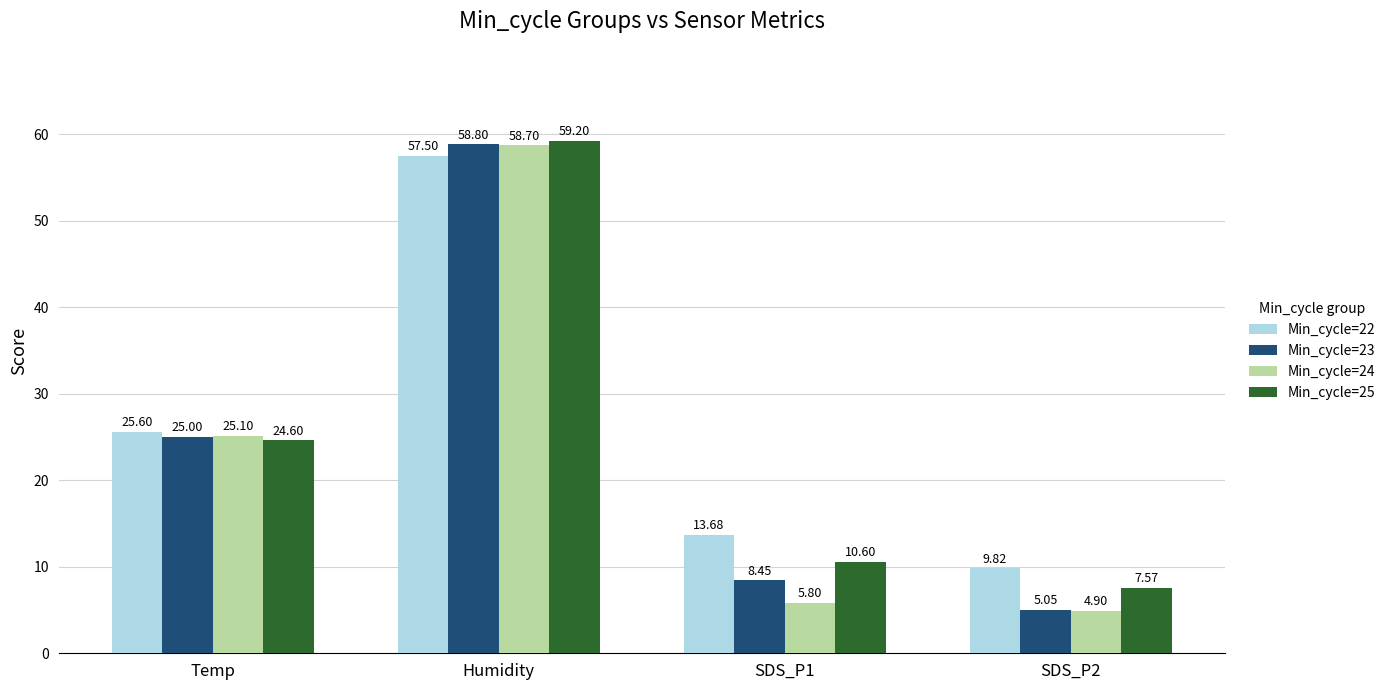

What is the average value of the Min_cycle=23 series?

24.3